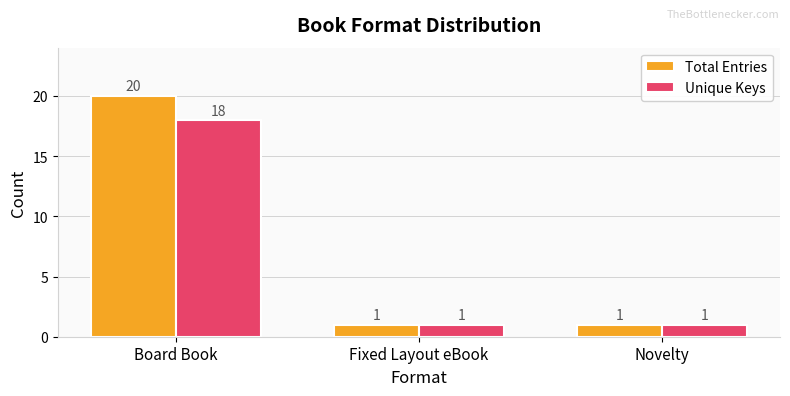

Which series has the largest total across all categories?

Total Entries